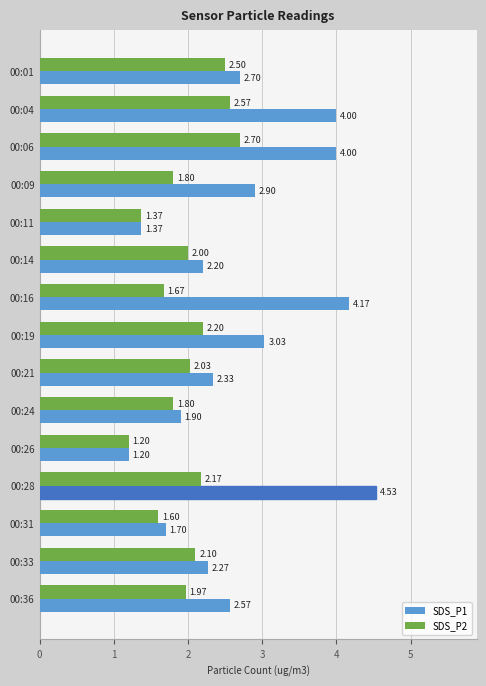

At how many categories does at least one series exceed 1?

15